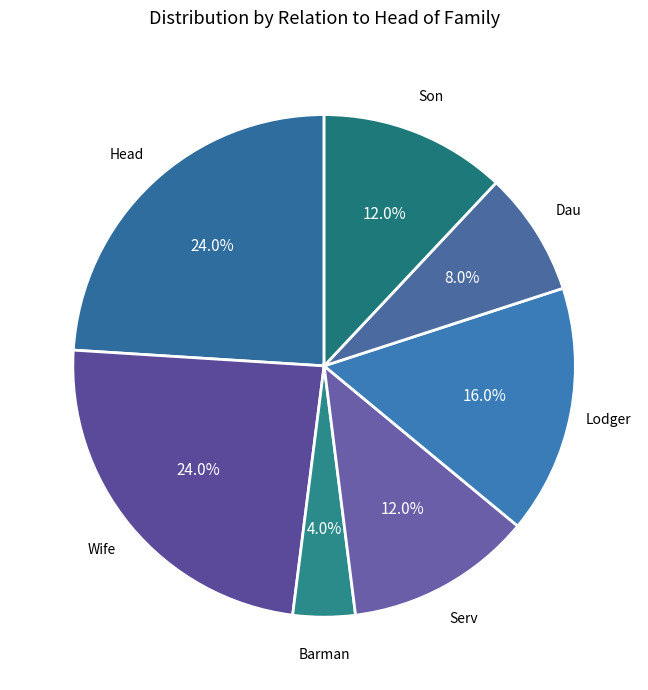

Does any single category account for the majority?

No